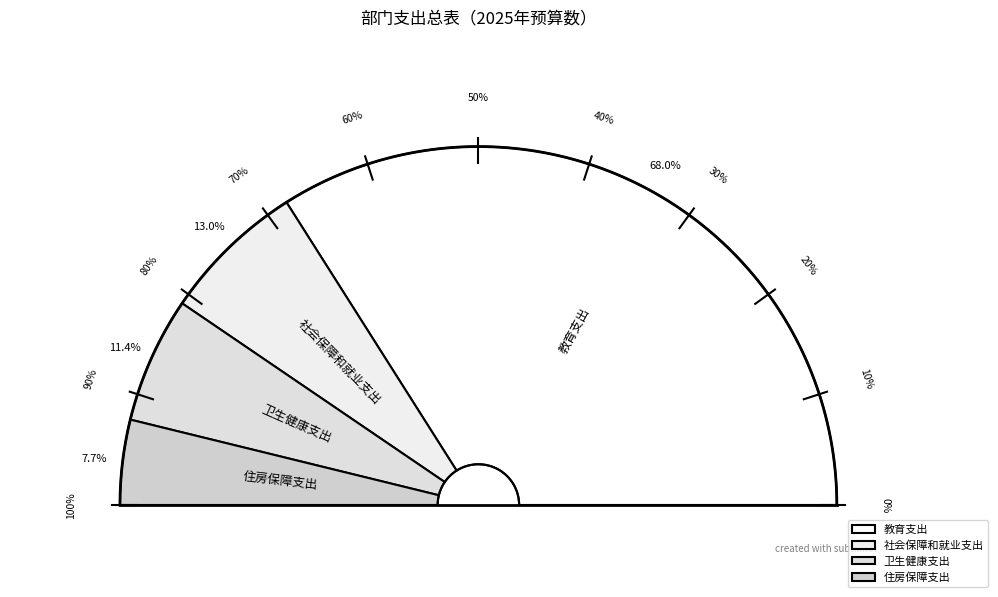

How many slices are in this pie chart?

4